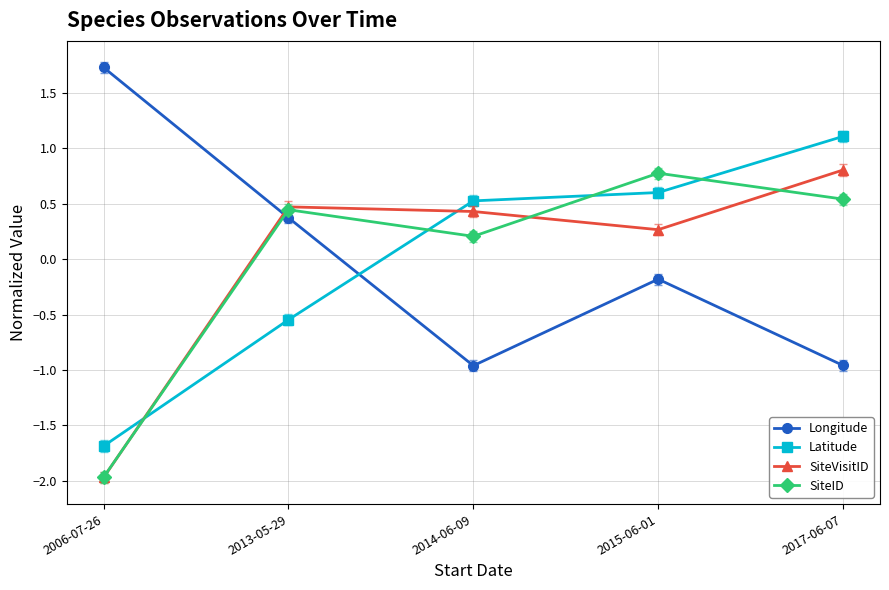

True or false: SiteID has a value of 0.5 at 2017-06-07.

True